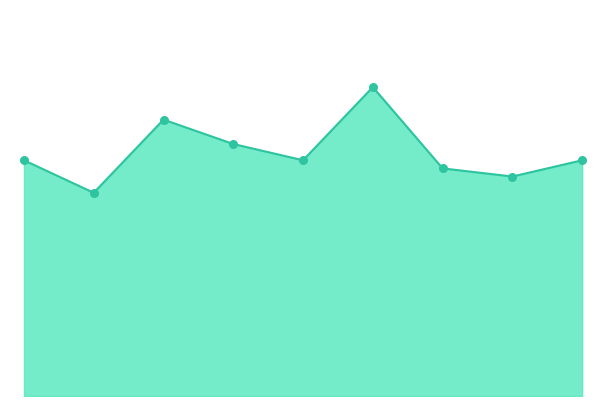

How many lines are shown in the chart?

1